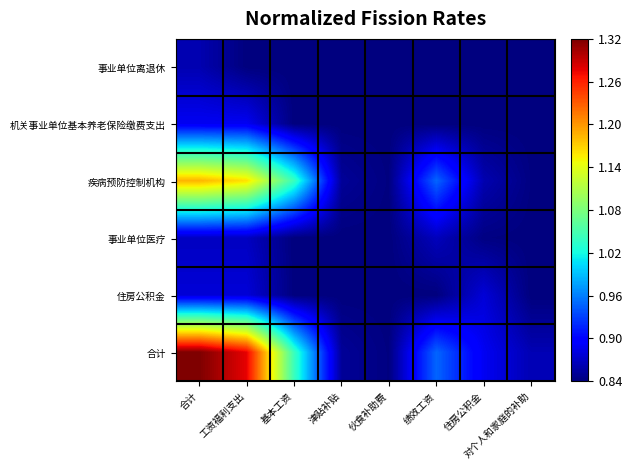

Between 津贴补贴 and 伙食补助费, which is larger?

津贴补贴